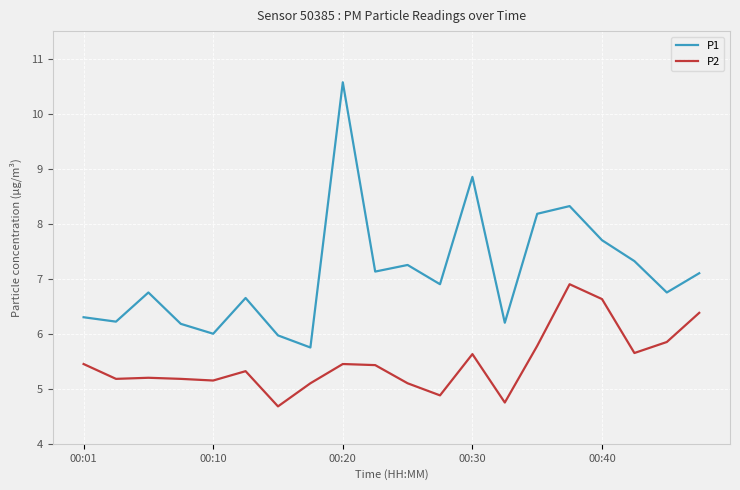

How many values in the P2 series are below 5?

3